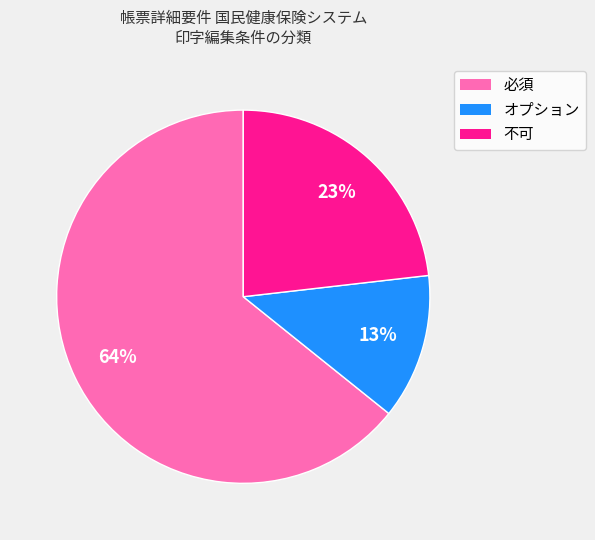

Does any single category account for the majority?

Yes